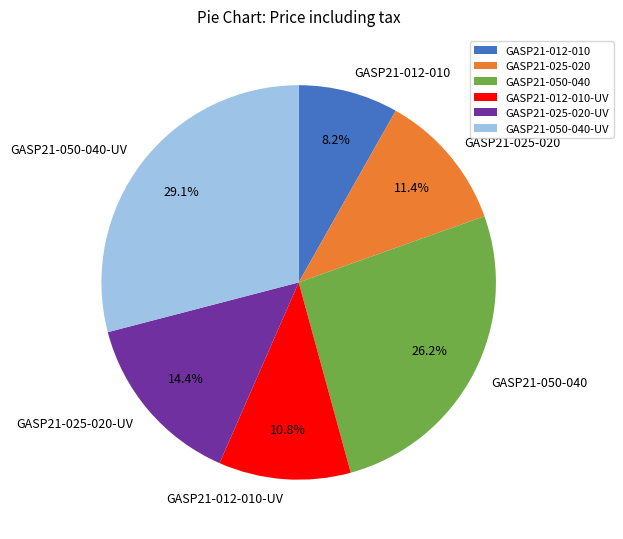

To the nearest percent, what portion does GASP21-025-020-UV represent?

14%